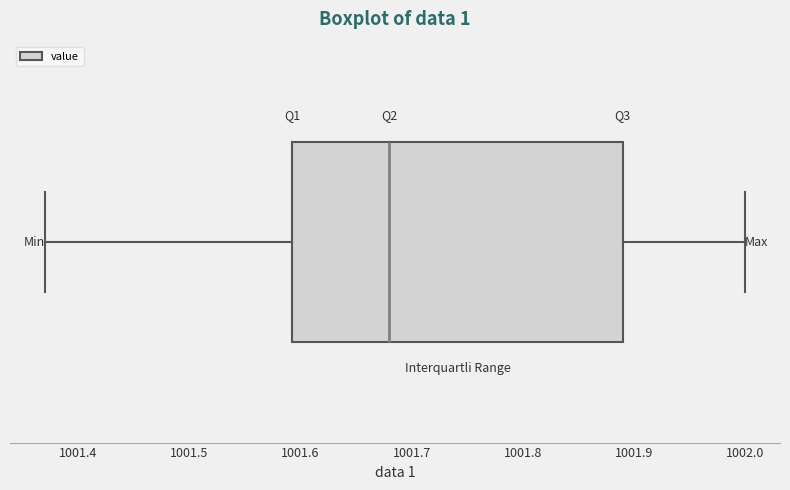

Transcribe this box plot: give where the median line is, the range the box spans, and where the two whiskers end, as read against the x-axis. The values are not printed on the chart, so give them approximately, as read against the axis.

median 1001.68, box 1001.59 to 1001.89, whiskers 1001.37 to 1002.00